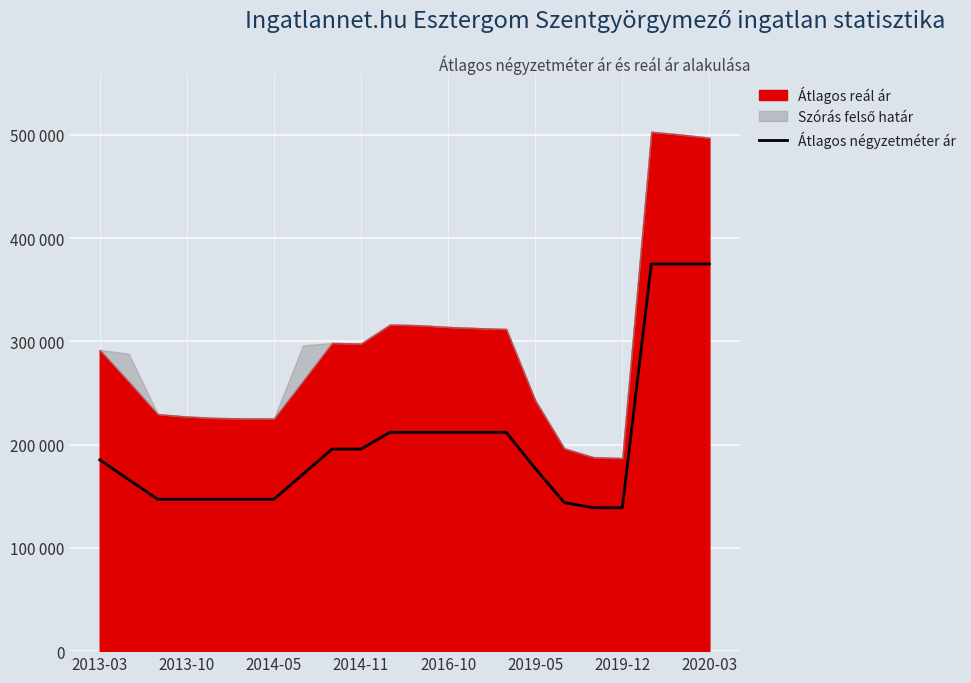

Reading right to left, transcribe all the data shown in this chart.

375000	375000	375000	138888	138888	143888	177037	212000	212000	212000	212000	212000	195714	195714	171386	147058	147058	147058	147058	147058	166164	185271